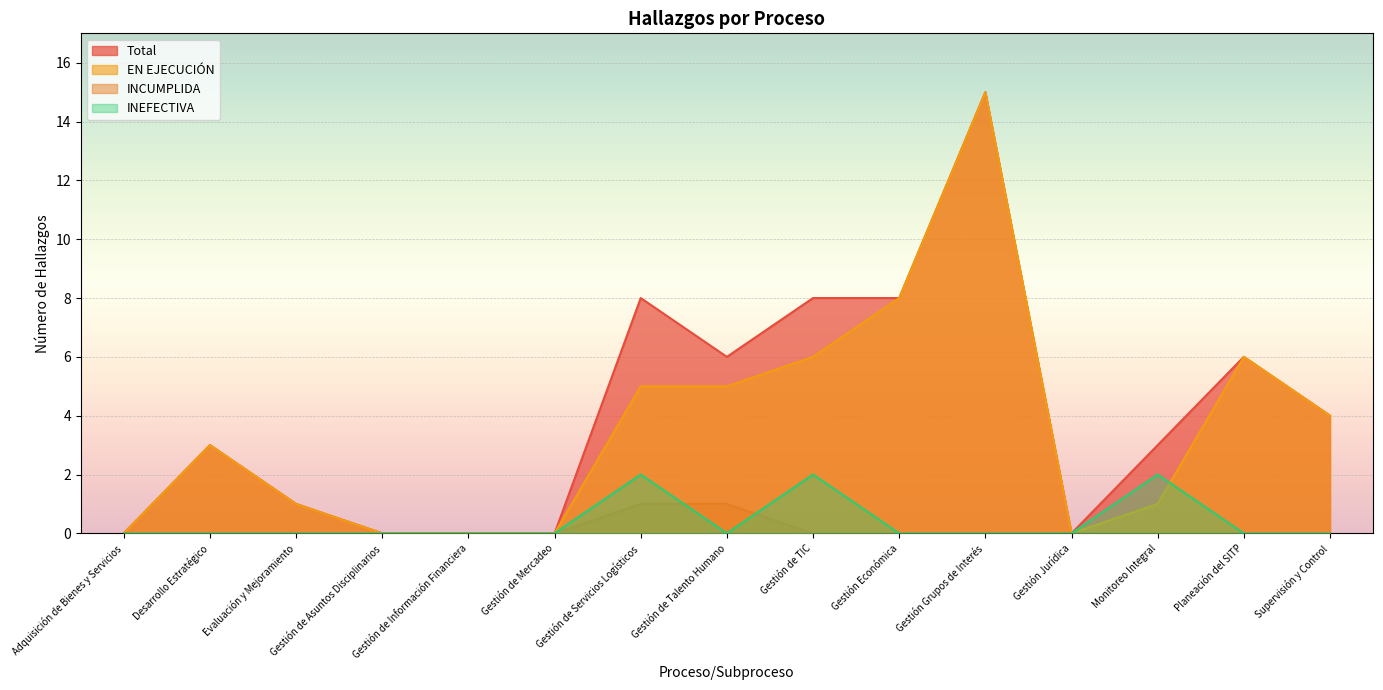

True or false: EN EJECUCIÓN has more than 0 interior local peaks.

True